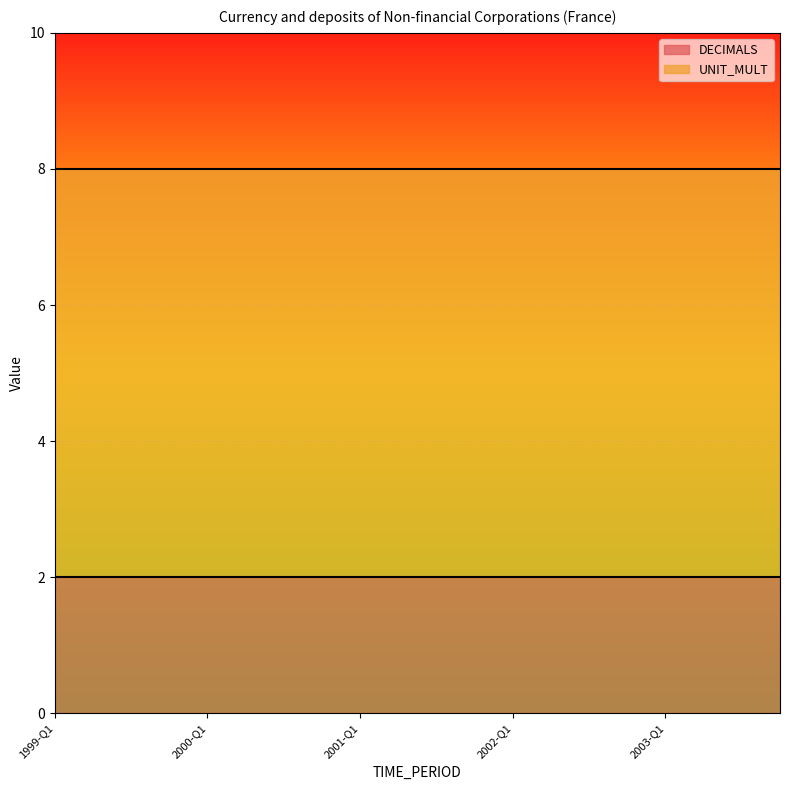

True or false: UNIT_MULT and DECIMALS cross at least once.

False